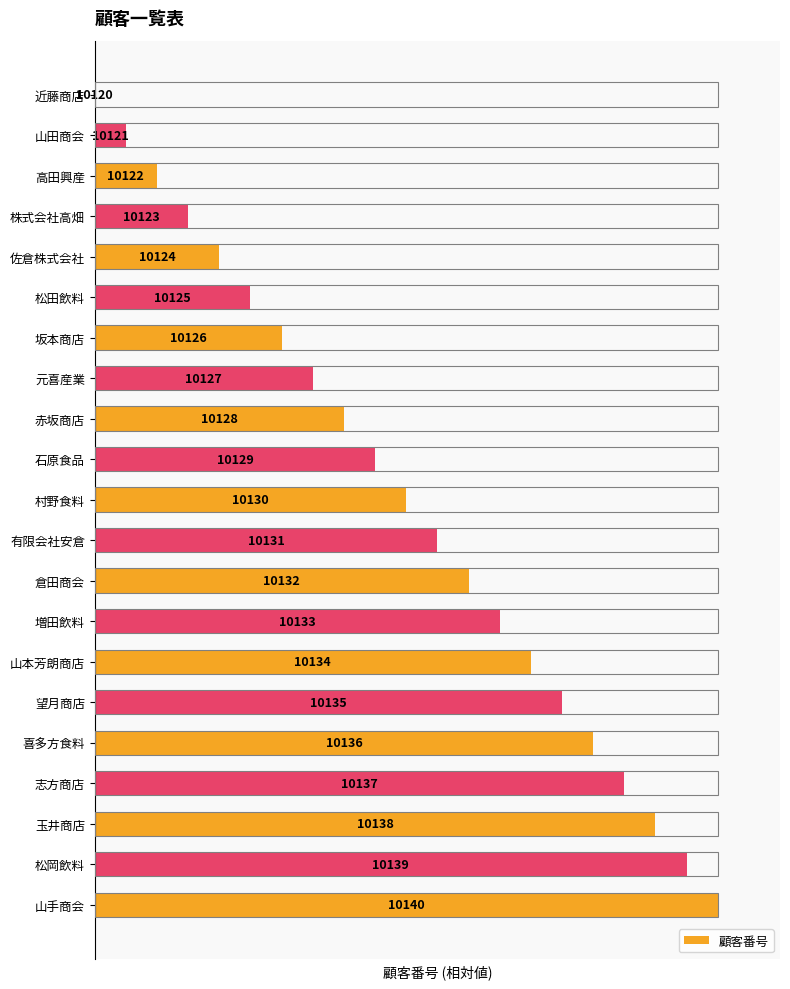

What is the difference between the maximum and minimum values?

100.0